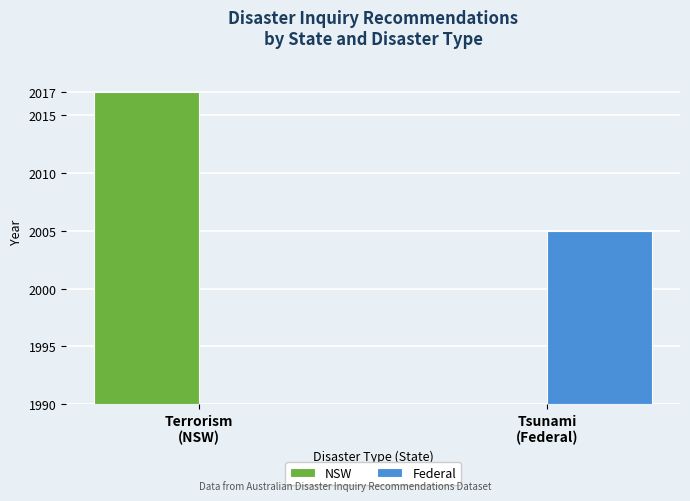

Are the bars grouped side by side (vs. stacked)?

Yes